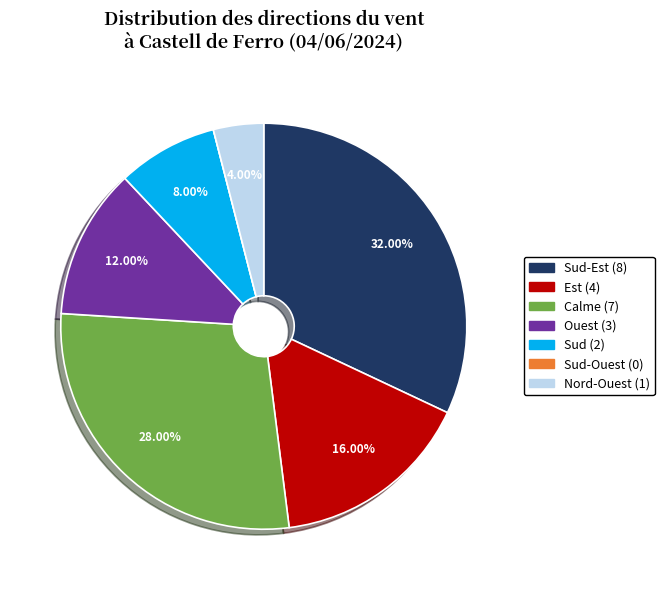

Does any single category account for the majority?

No